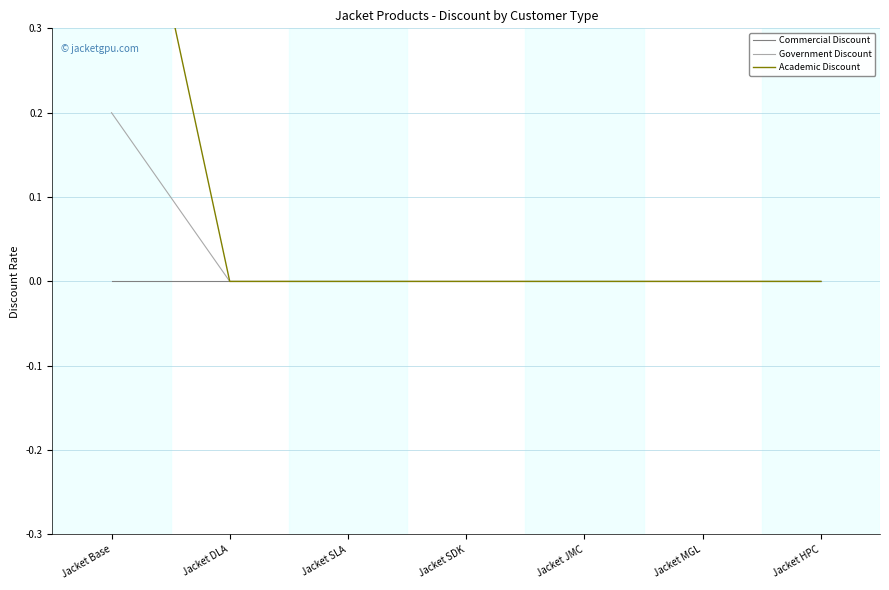

List the labels in order of Academic Discount value, smallest first.

Jacket DLA, Jacket SLA, Jacket SDK, Jacket JMC, Jacket MGL, Jacket HPC, Jacket Base